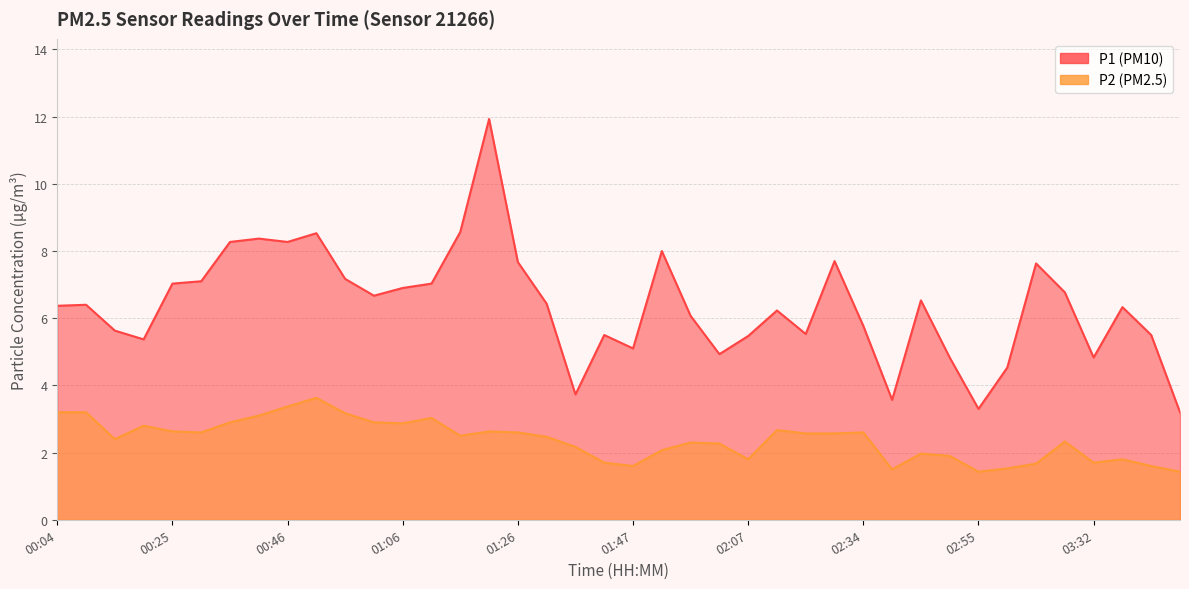

True or false: P1 and P2 cross at least once.

False